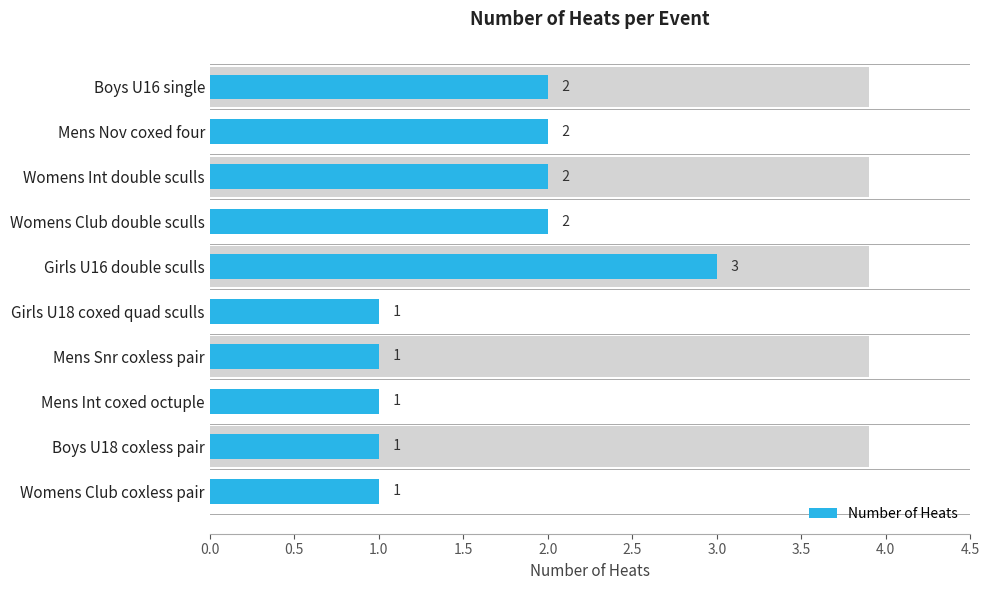

What is the average value?

2